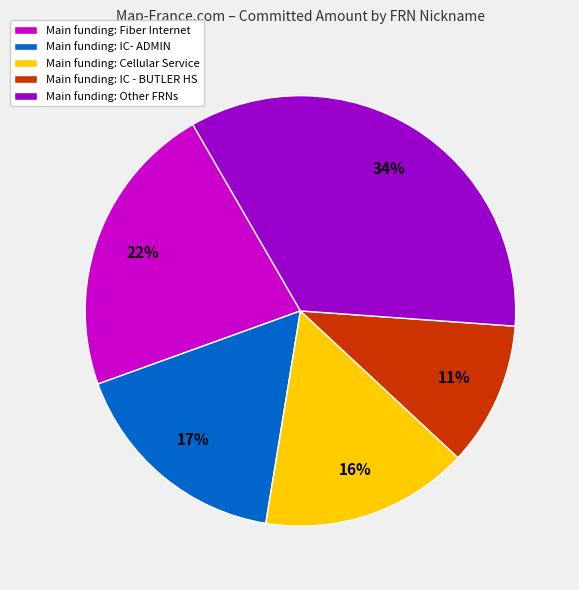

To the nearest percent, what is the combined percentage of Main funding: IC - BUTLER HS and Main funding: Other FRNs?

45%